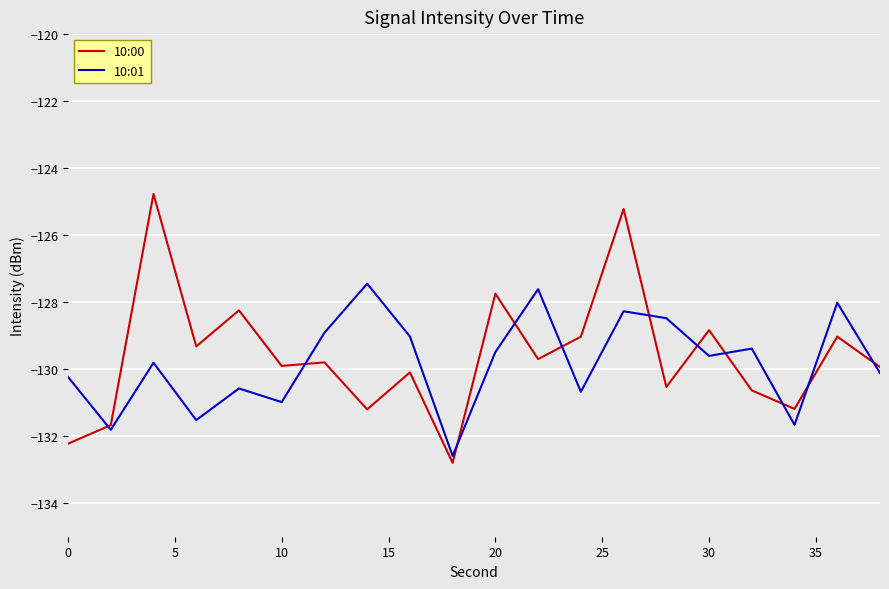

Reading left to right, what are all the values shown in this chart?

10:00: -132.2	-131.7	-124.8	-129.3	-128.2	-129.9	-129.8	-131.2	-130.1	-132.8	-127.7	-129.7	-129.0	-125.2	-130.5	-128.8	-130.6	-131.2	-129.0	-129.9
10:01: -130.2	-131.8	-129.8	-131.5	-130.6	-131.0	-128.9	-127.4	-129.0	-132.6	-129.5	-127.6	-130.7	-128.3	-128.5	-129.6	-129.4	-131.7	-128.0	-130.1